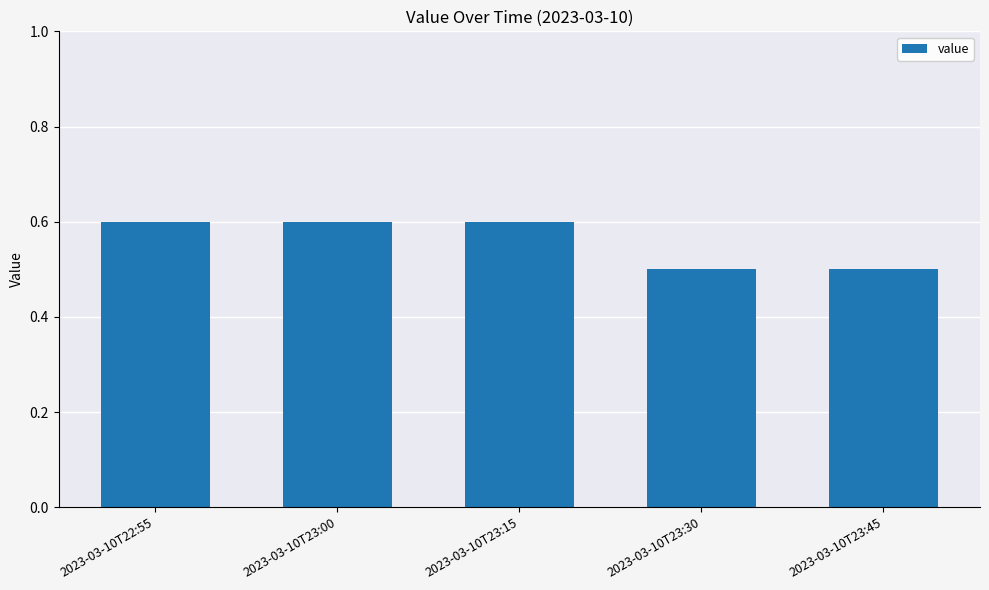

What is the greatest value displayed?

0.6